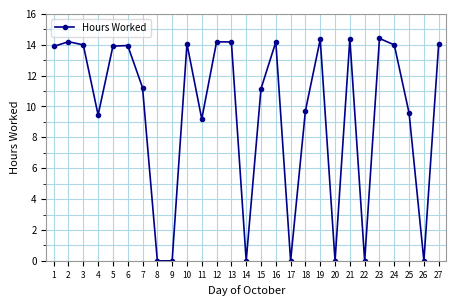

What is the difference between the maximum and second lowest values?

14.4